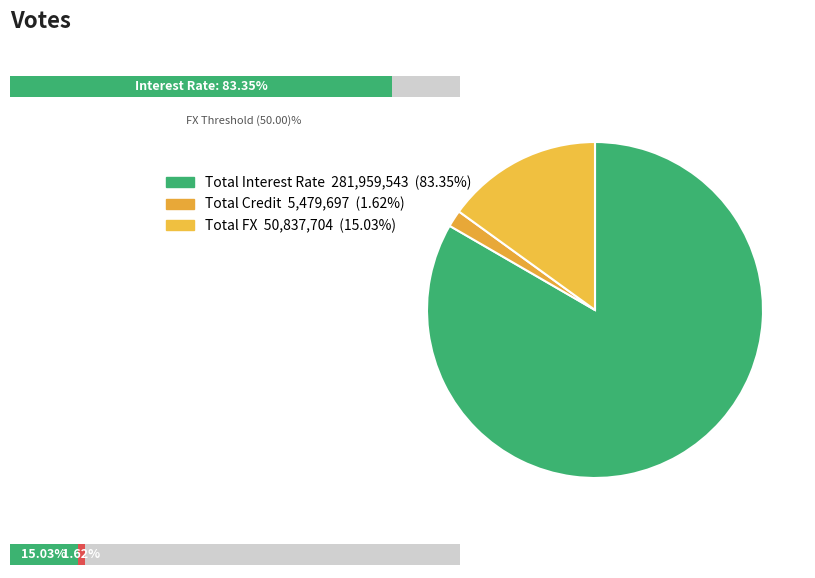

Count the number of slices in the pie.

3